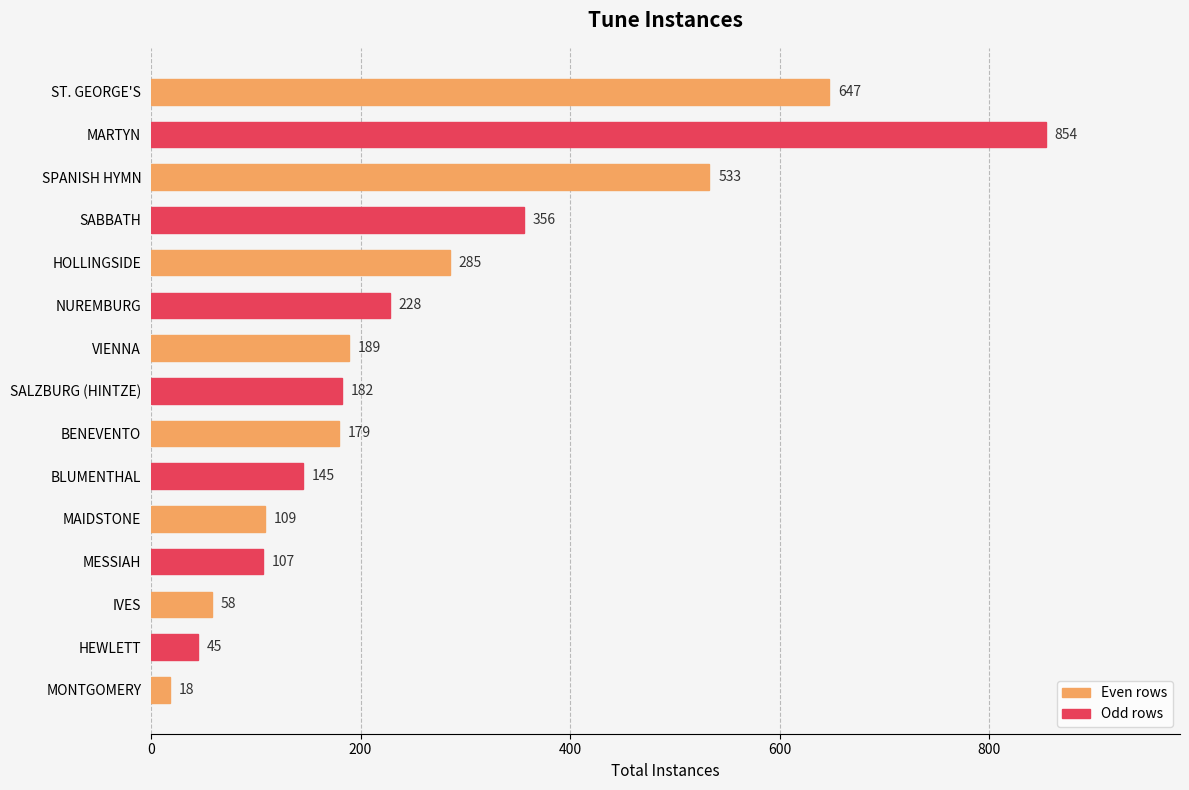

What is the minimum value shown in the chart?

18